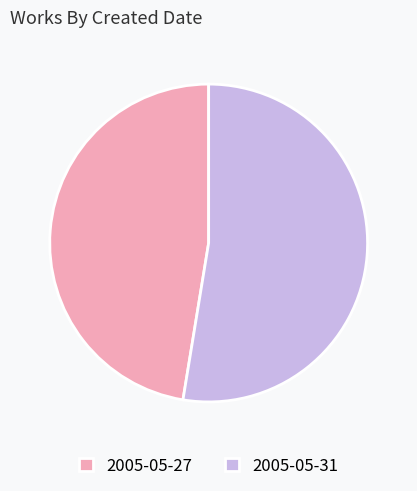

How many slices are in this pie chart?

2